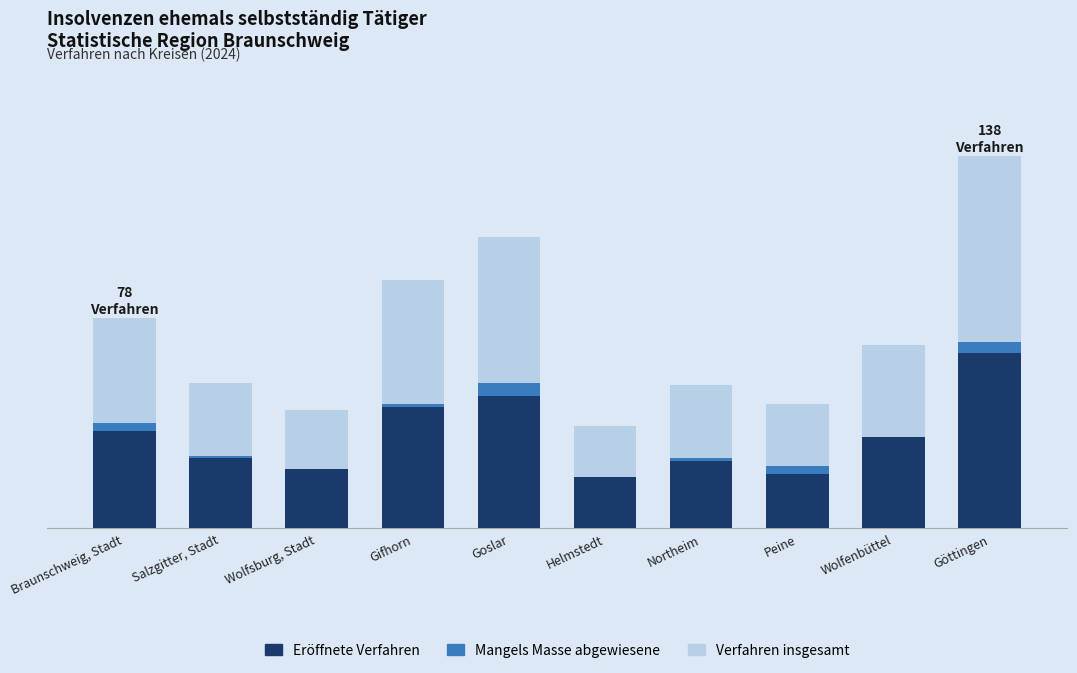

What are all the series names shown in the legend?

Eröffnete Verfahren, Mangels Masse abgewiesene, Verfahren insgesamt